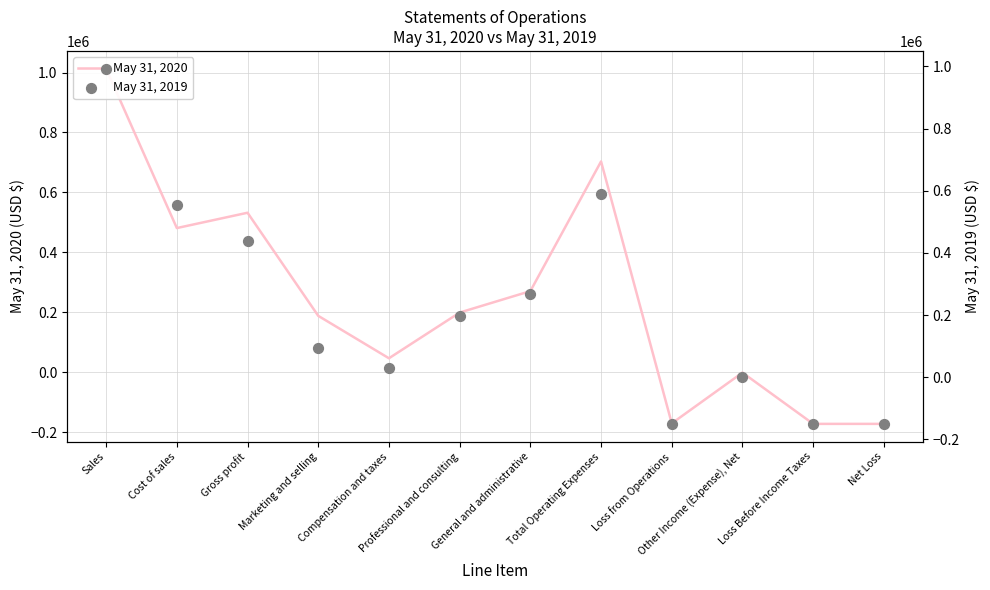

At how many categories does at least one series exceed 396883?

4